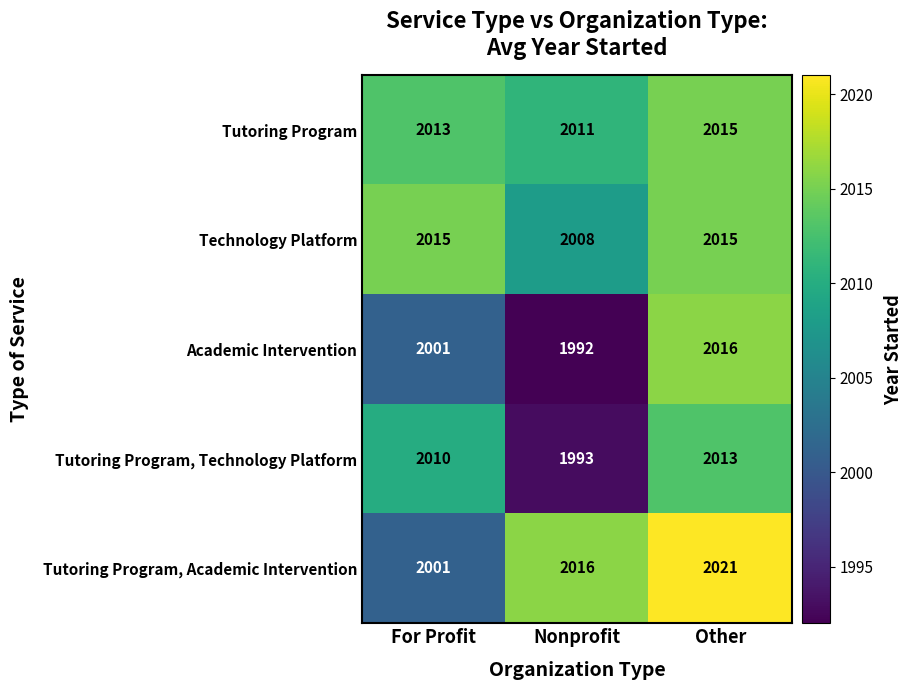

Count the Tutoring Program, Technology Platform values in the range 1993 to 2013.

3